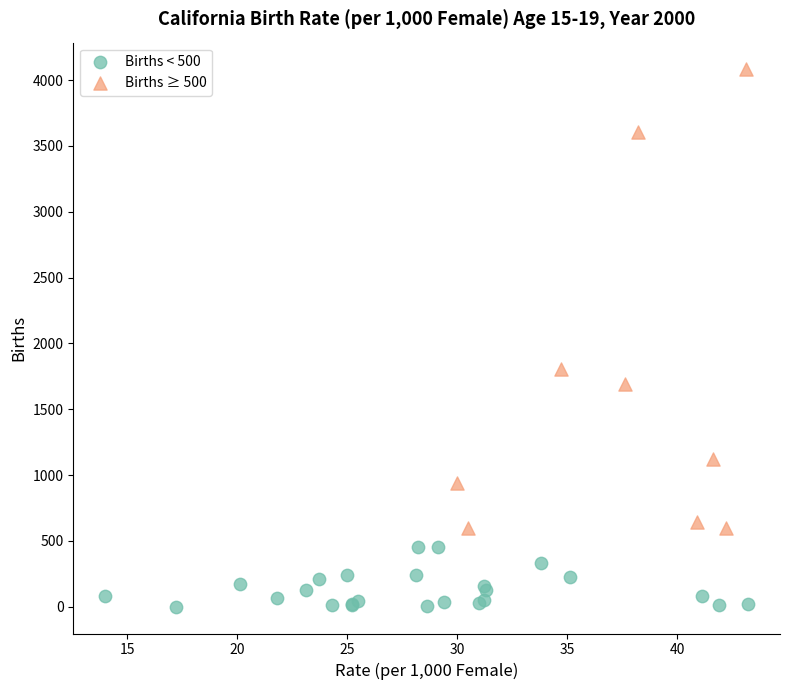

Which series contains the lowest Y value?

Births < 500